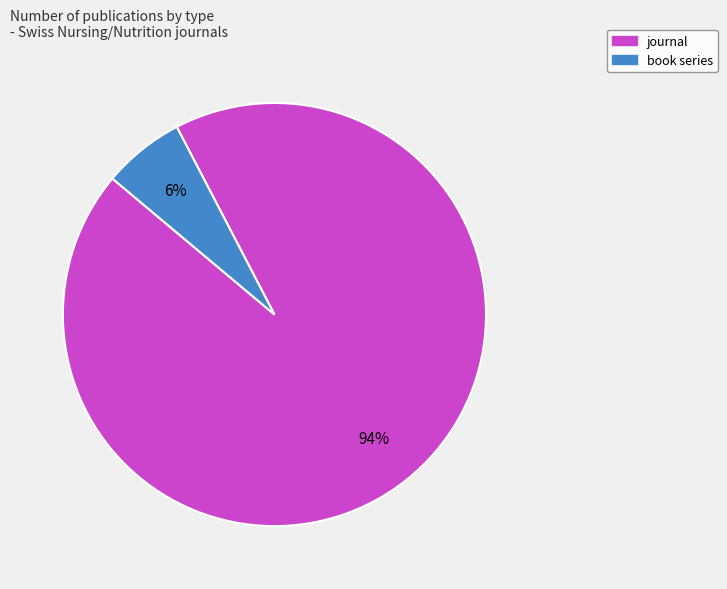

Is there any slice that represents more than half of the pie?

Yes